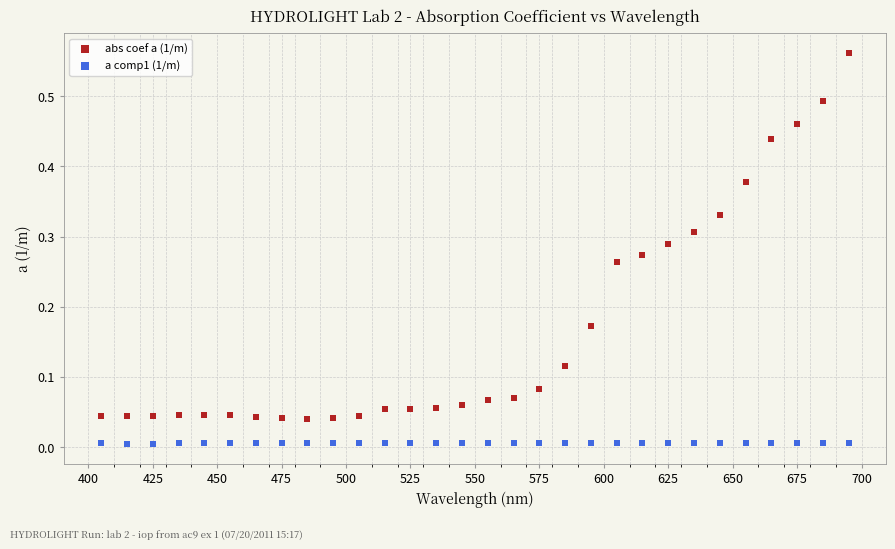

What are all the series names shown in the legend?

abs coef a (1/m), a comp1 (1/m)